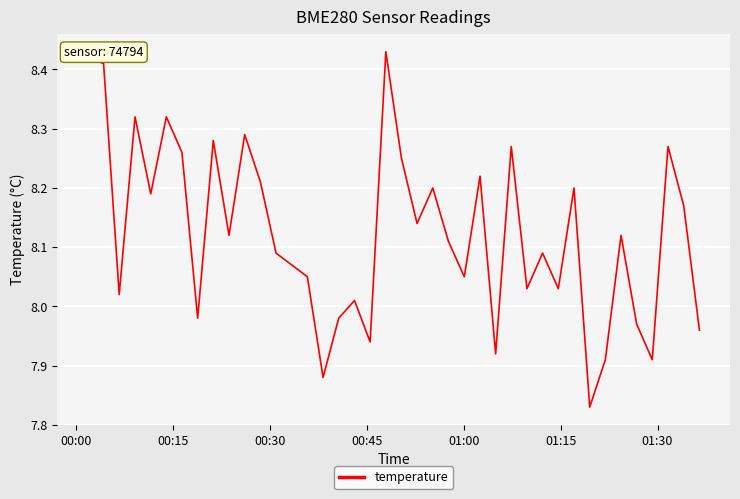

What is the difference between the maximum and minimum values?

0.6